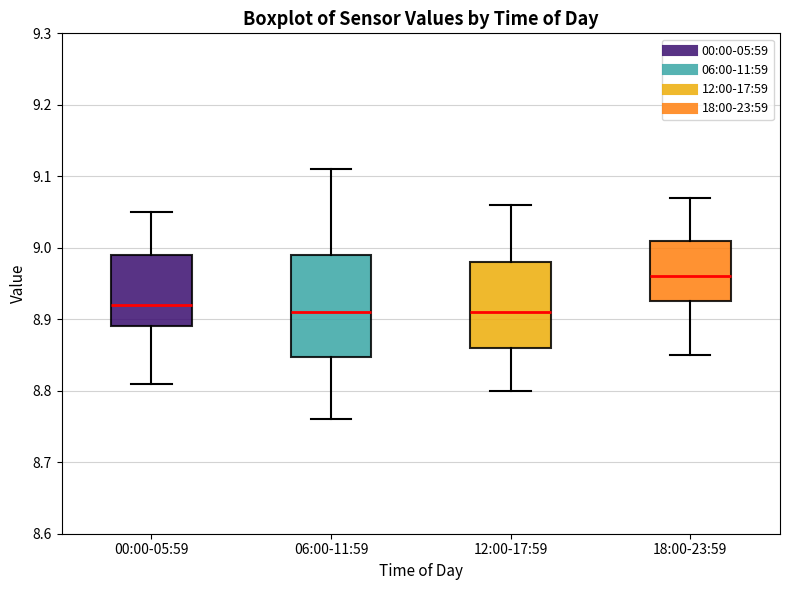

Comparing the boxes themselves (not the whiskers), which one is the tallest?

06:00-11:59